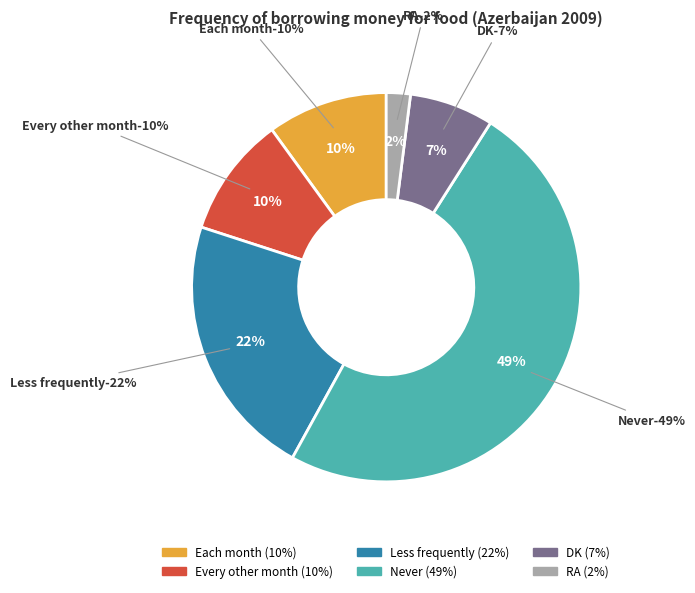

To the nearest percent, what portion does Never represent?

49%